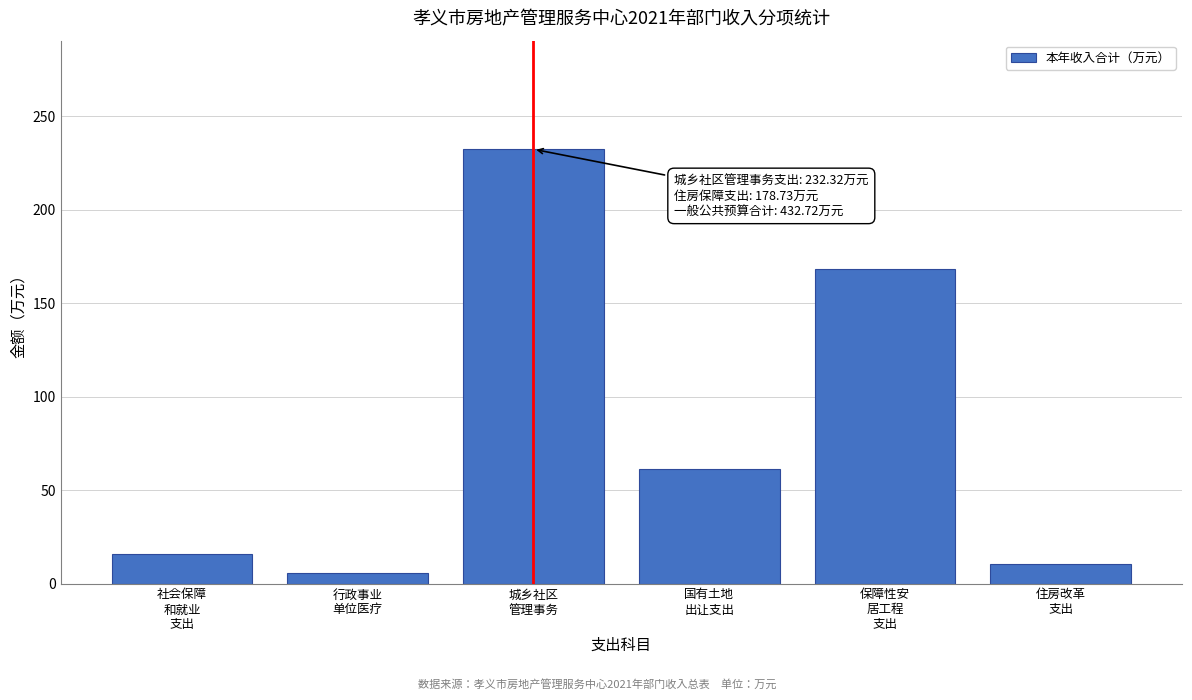

What is the greatest value displayed?

232.3